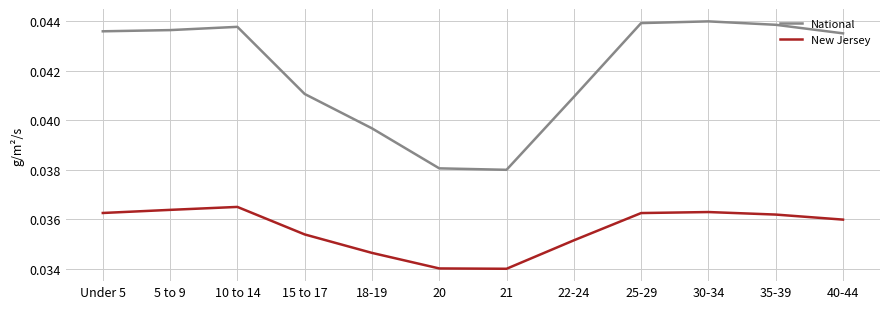

What position from the left is 5 to 9?

2